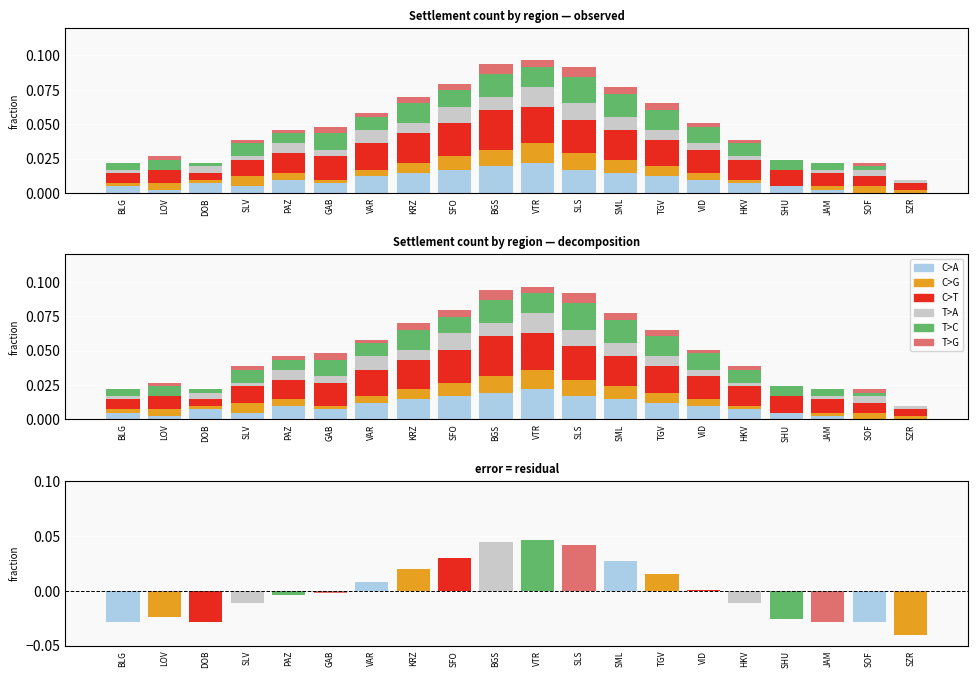

Rank the series by their maximum value, from lowest to highest.

T>G, C>G, T>A, T>C, C>A, C>T